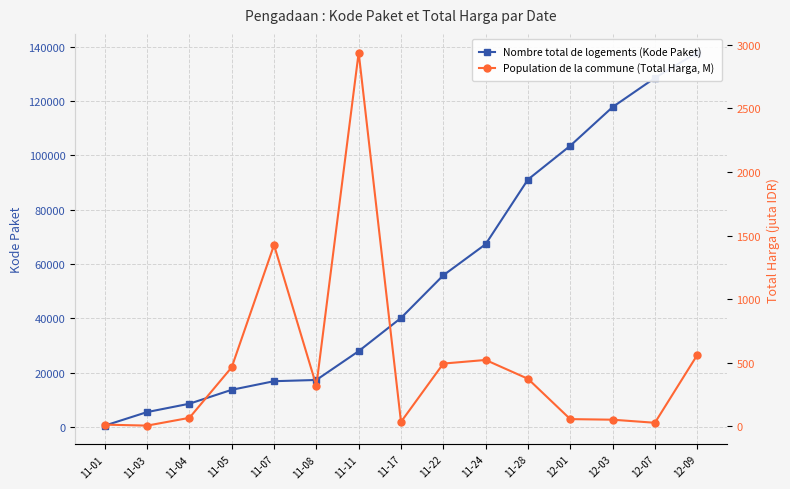

True or false: Nombre total de logements (Kode Paket) has a value of 27891.0 at 11-11.

True